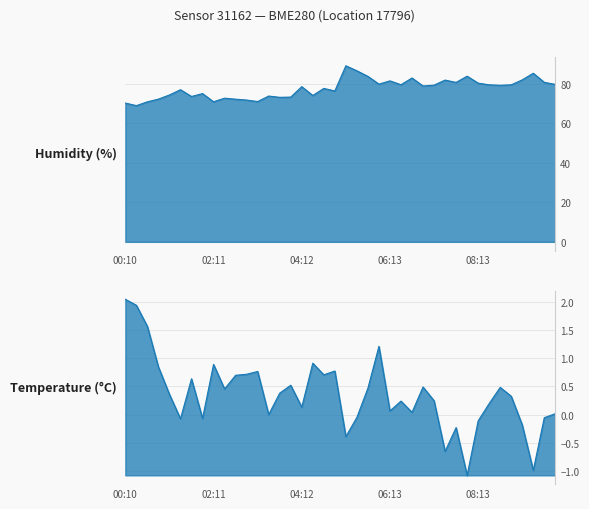

Reading left to right, what are all the values shown in this chart?

Humidity: 70.1	68.9	70.8	72.1	74.2	76.9	73.5	74.9	70.8	72.6	72.1	71.7	70.9	73.7	73.0	73.2	78.4	74.0	77.6	76.3	89.0	86.5	83.6	79.7	81.4	79.4	82.8	78.8	79.2	81.8	80.6	83.7	80.2	79.4	79.1	79.4	81.9	85.2	80.6	79.6
Temperature: 2.0	1.9	1.6	0.8	0.4	-0.1	0.6	-0.1	0.9	0.5	0.7	0.7	0.8	-0.0	0.4	0.5	0.1	0.9	0.7	0.8	-0.4	-0.1	0.5	1.2	0.1	0.2	0.0	0.5	0.2	-0.7	-0.2	-1.1	-0.1	0.2	0.5	0.3	-0.2	-1.0	-0.1	0.0